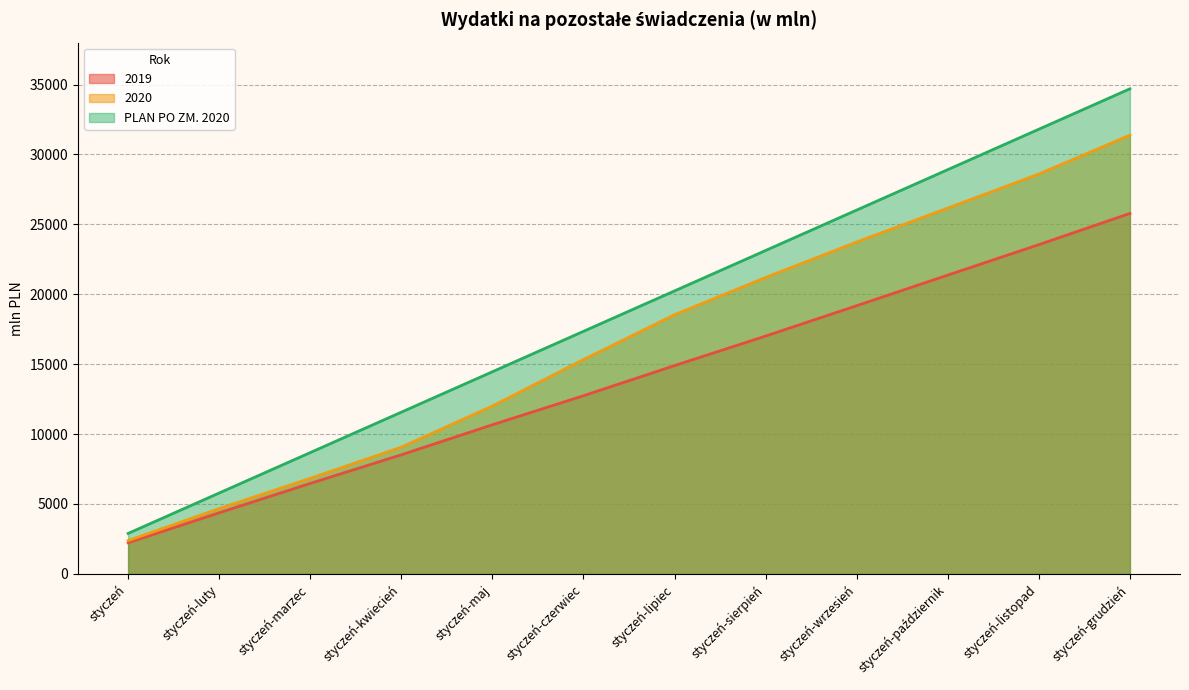

Reading right to left, extract all data points from this chart.

2019: 25781.6	23548.3	21369.5	19181.2	17009.1	14897.0	12741.7	10664.4	8516.5	6469.6	4367.0	2227.2
2020: 31382.3	28599.3	26164.5	23734.6	21199.5	18534.7	15325.5	12003.9	9061.0	6831.0	4668.1	2375.7
PLAN PO ZM. 2020: 34696.4	31805.0	28913.7	26022.3	23130.9	20239.6	17348.2	14456.8	11565.5	8674.1	5782.7	2891.4